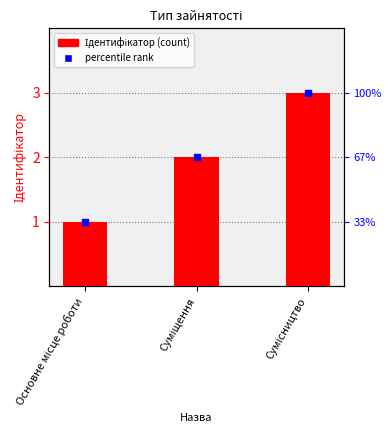

What is the ratio of the value at Сумісництво to the value at Суміщення?

1.5